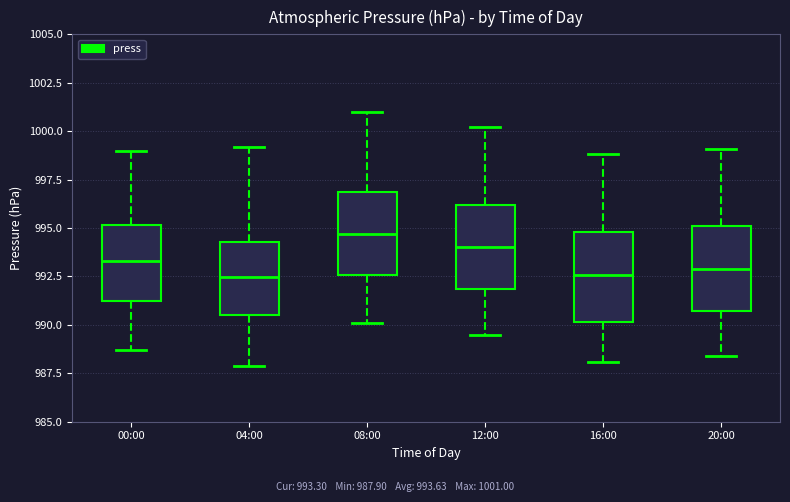

Where does the median line of the box for 20:00 sit on the y-axis? The values are not printed on the chart, so give them approximately, as read against the axis.

993.0